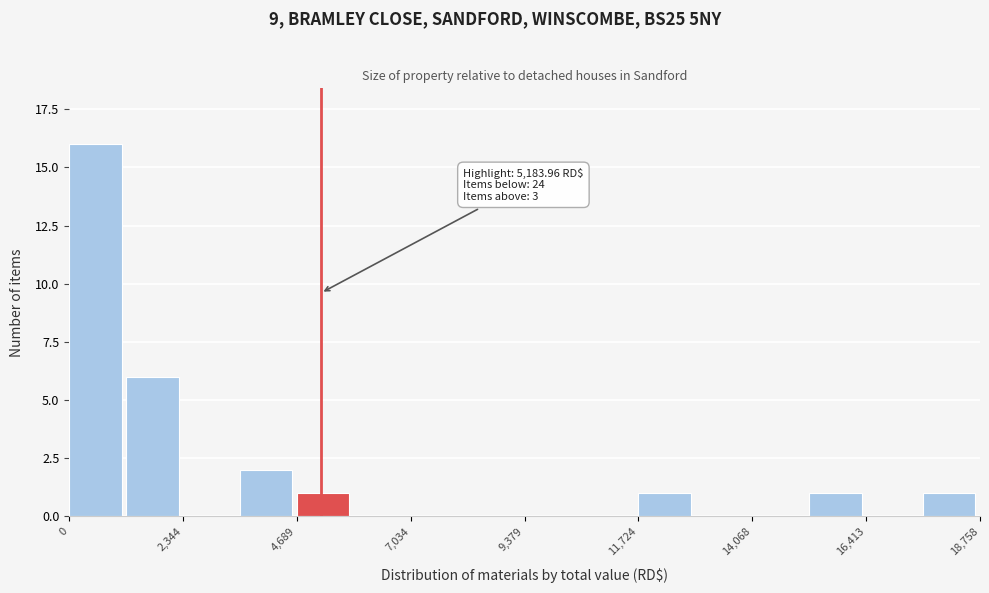

Around what value on the x-axis is the tallest bar? Give the approximate position of its centre, as read against the axis.

500